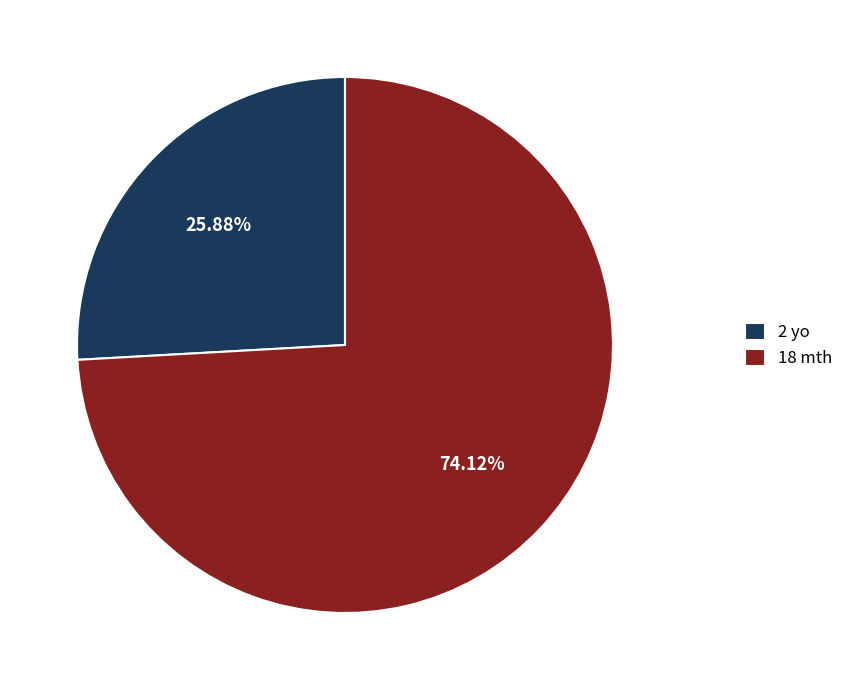

What is the ratio of the value at 2 yo to the value at 18 mth?

0.3